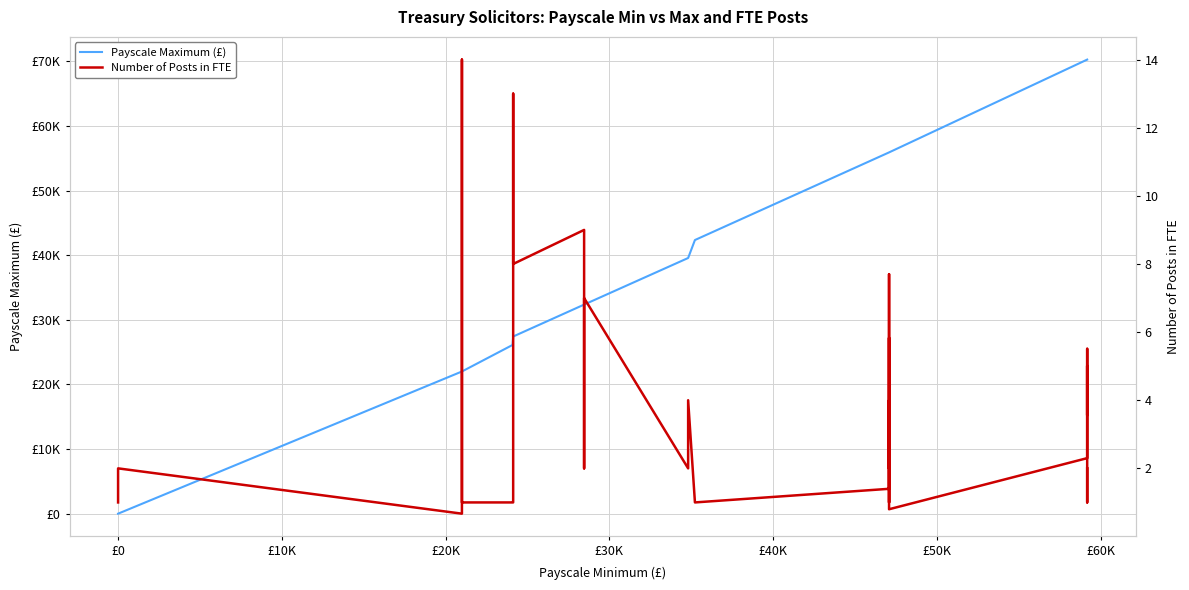

True or false: Payscale Maximum (£) has more than 0 points higher than both neighbors.

False